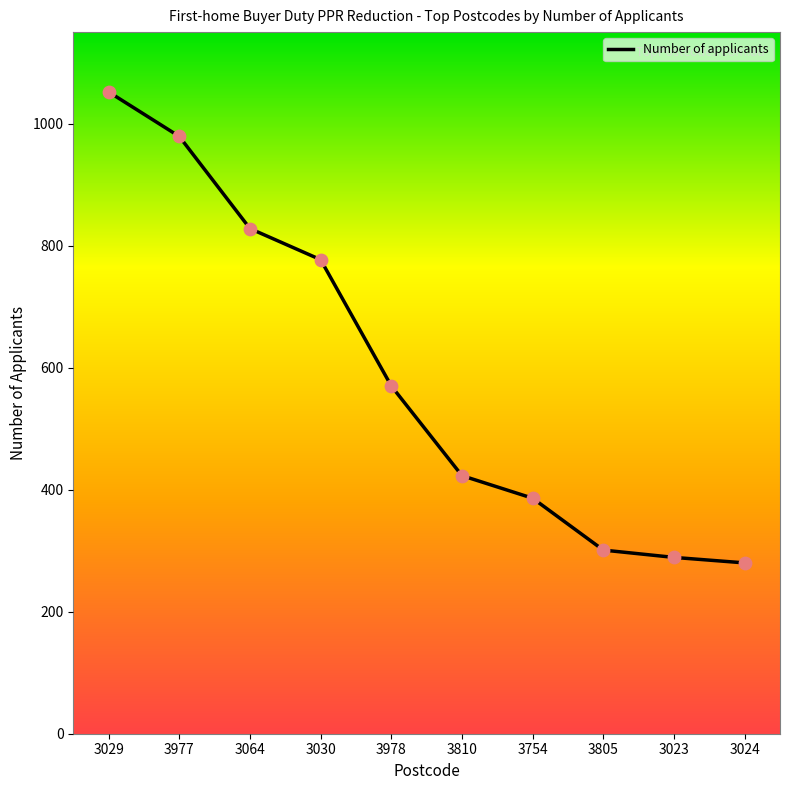

What is the change in value from 3977 to 3810?

-556